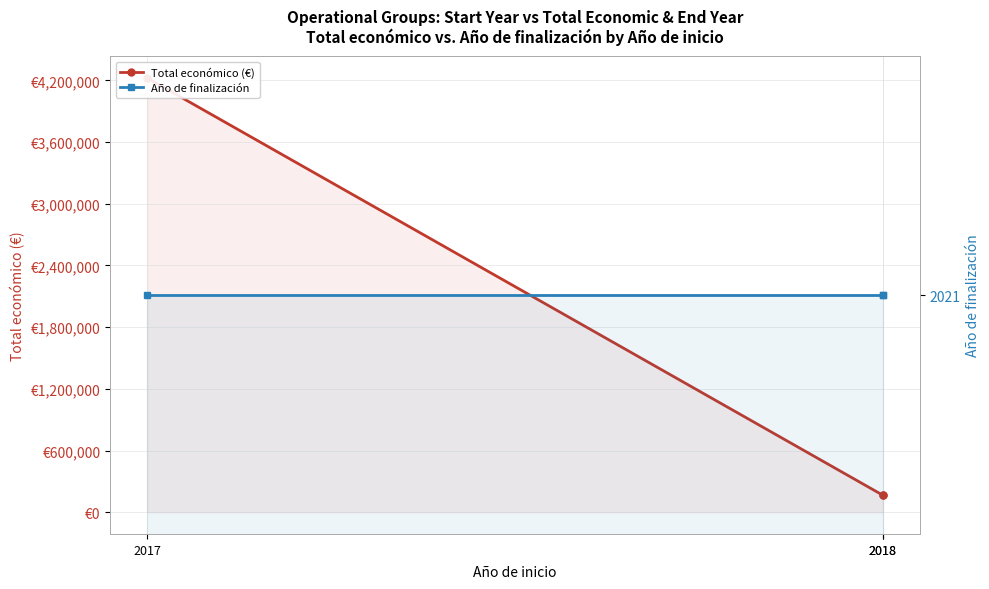

Does the chart display data point markers on the line(s)?

Yes